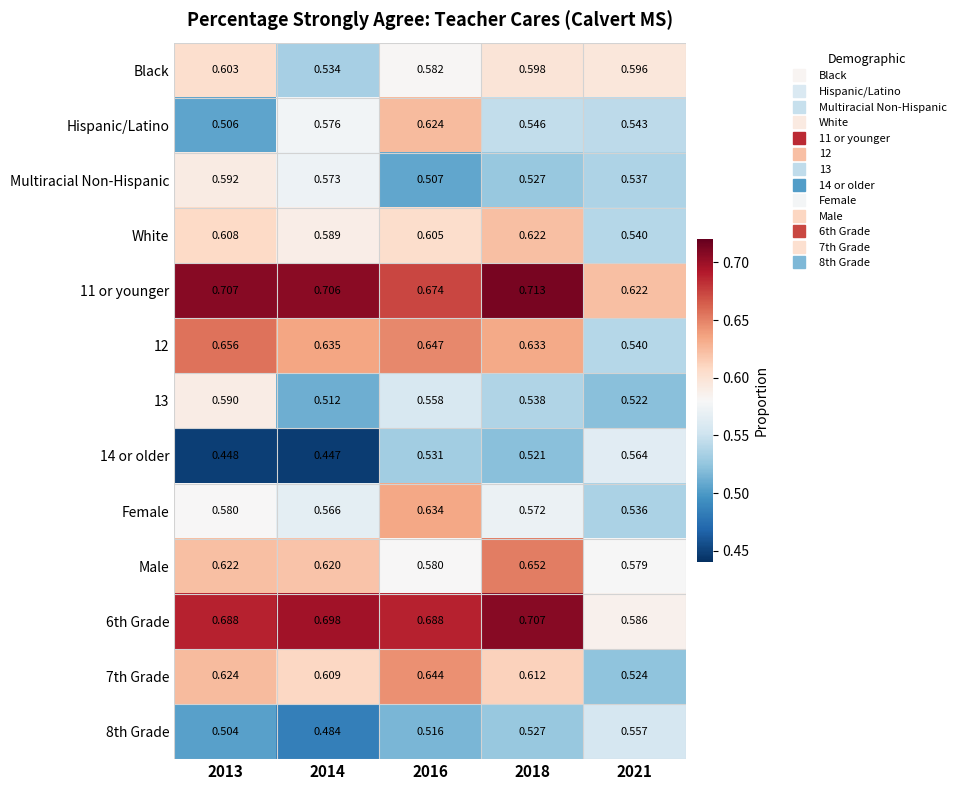

Count the number of data series in this chart.

13